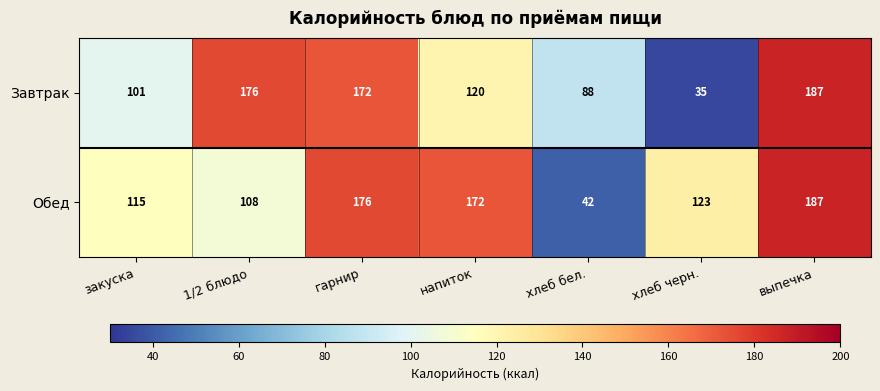

How many data points does each series have?

7